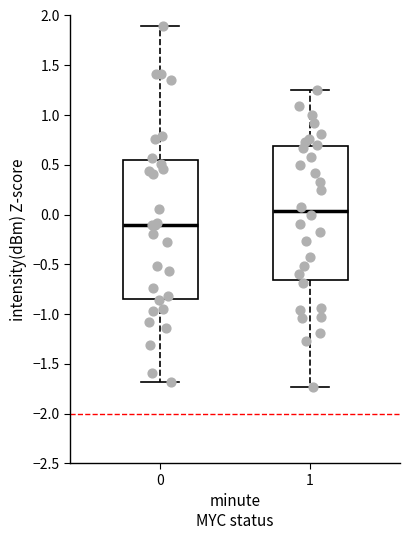

Which box has the highest median line?

1